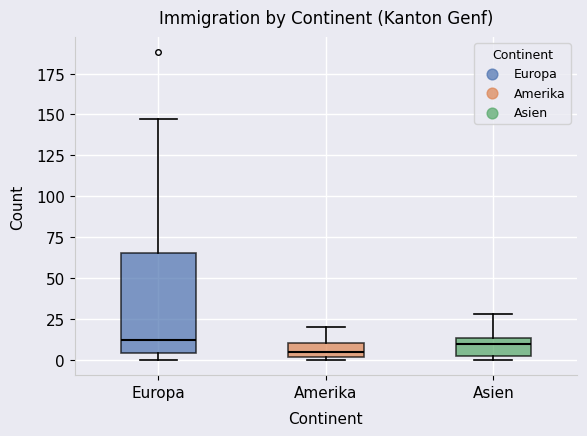

Reading left to right, transcribe this box plot: for each box, give where its median line is, the range the box spans, and where its two whiskers end, as read against the y-axis. The values are not printed on the chart, so give them approximately, as read against the axis.

Europa: median 10, box 5 to 65, whiskers 0 to 145
Amerika: median 5, box 0 to 10, whiskers 0 (just below the box's lower edge) to 20
Asien: median 10, box 5 to 15, whiskers 0 to 30